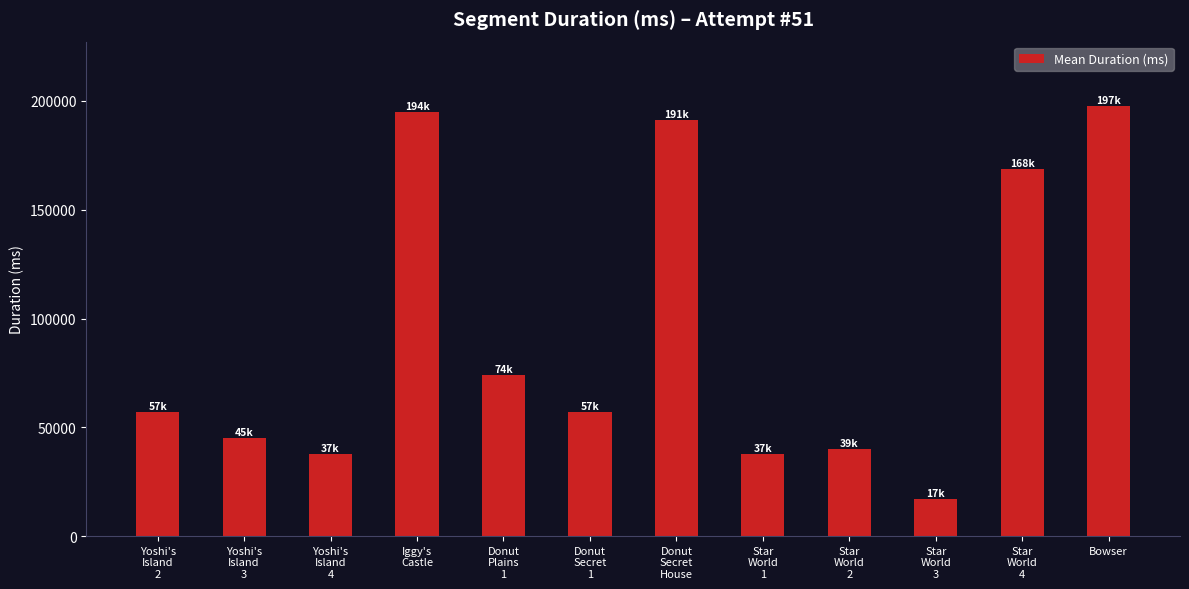

What is the sum of all values?

1118266